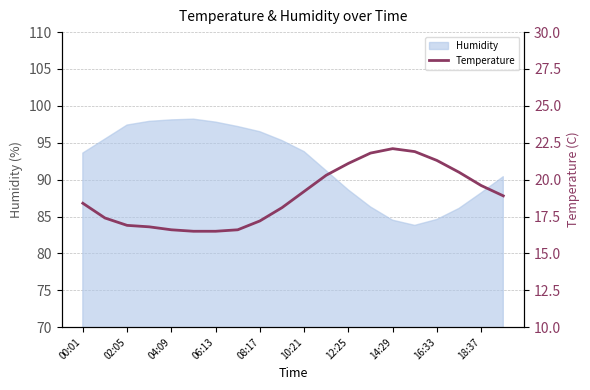

At which label does Humidity first exceed 93?

00:01